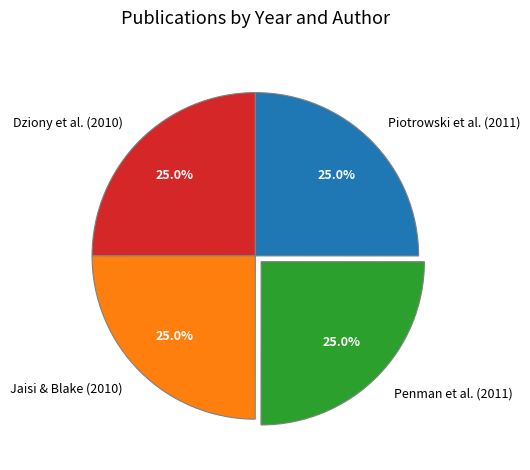

Approximately how many times larger is the value at Penman et al. (2011) compared to Piotrowski et al. (2011)?

1.0